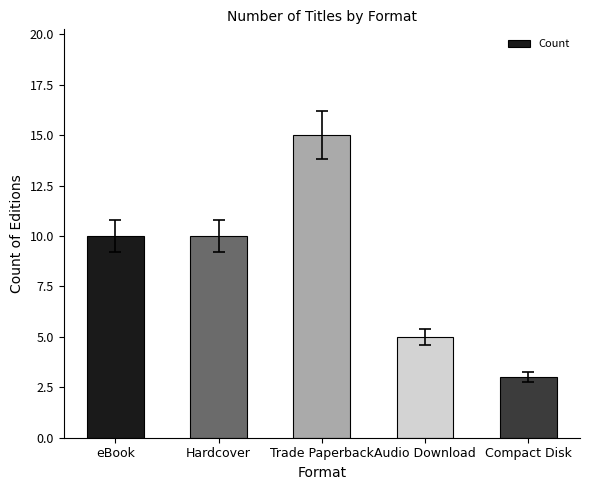

Reading left to right, transcribe all the data shown in this chart.

eBook=10	Hardcover=10	Trade Paperback=15	Audio Download=5	Compact Disk=3